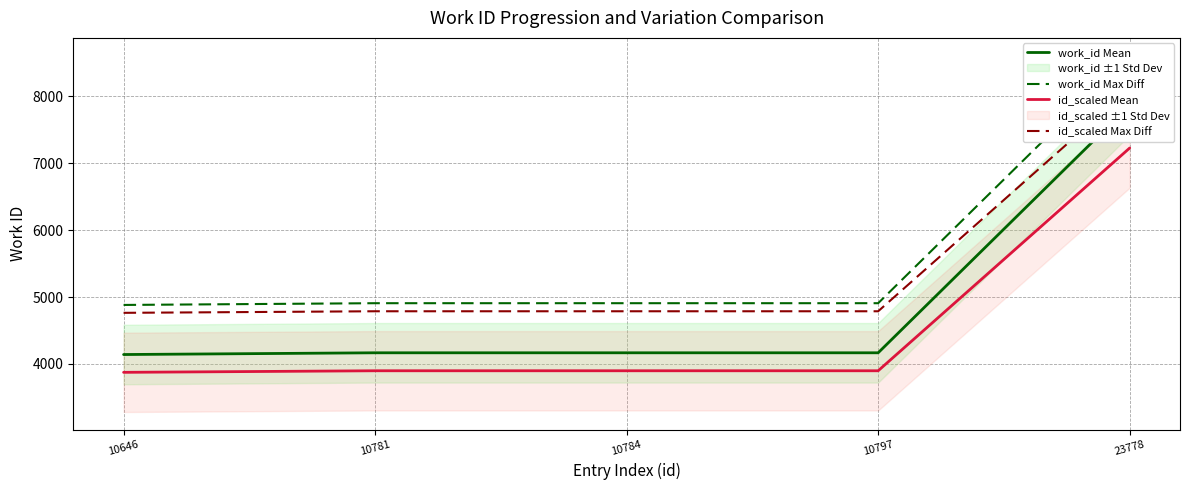

Is the value of id_scaled Max Diff at 10797 greater than the value of work_id Mean at 10646?

Yes